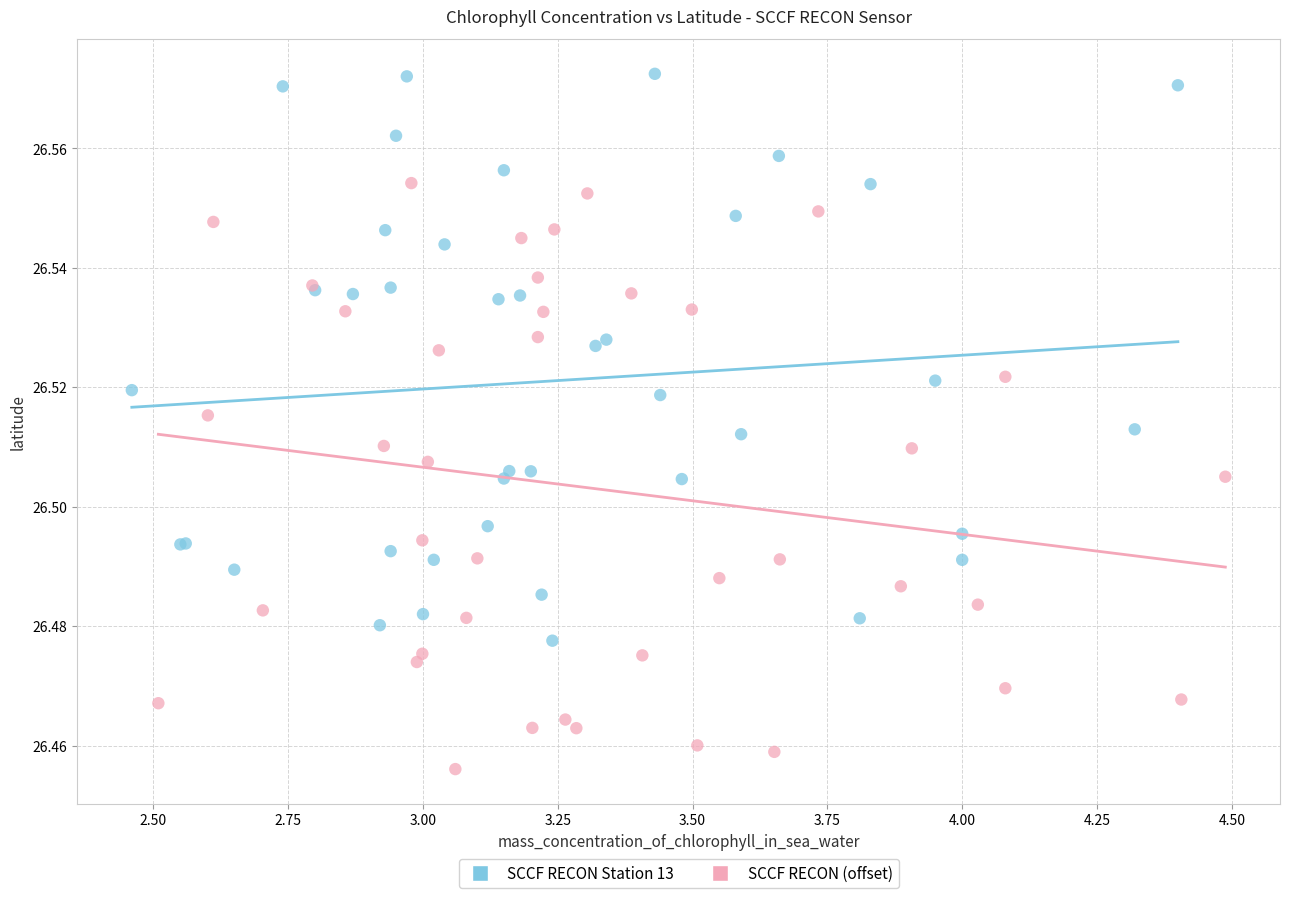

Which series contains the highest Y value?

SCCF RECON Station 13